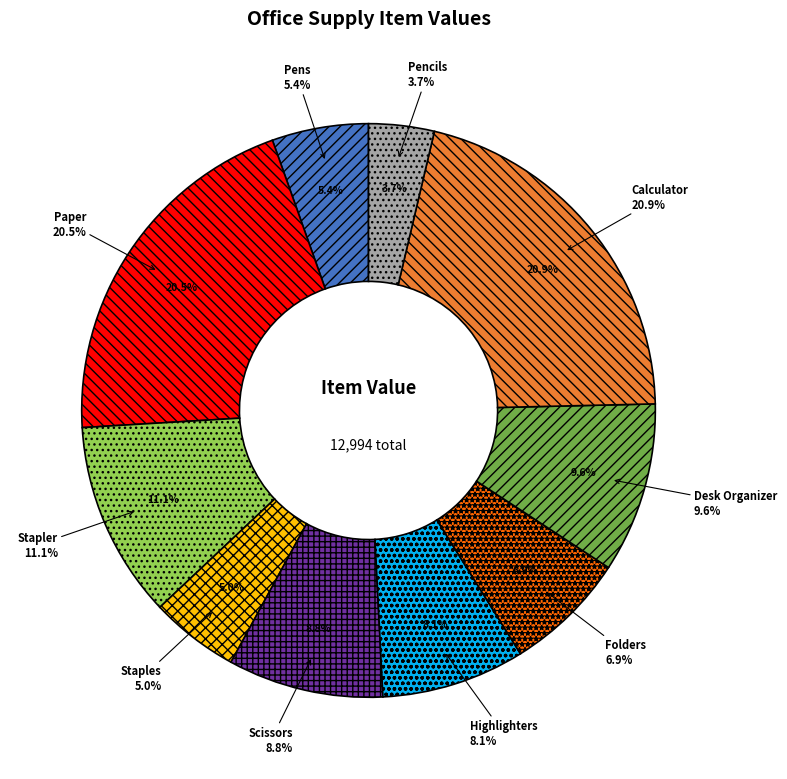

How many slices are in this pie chart?

10